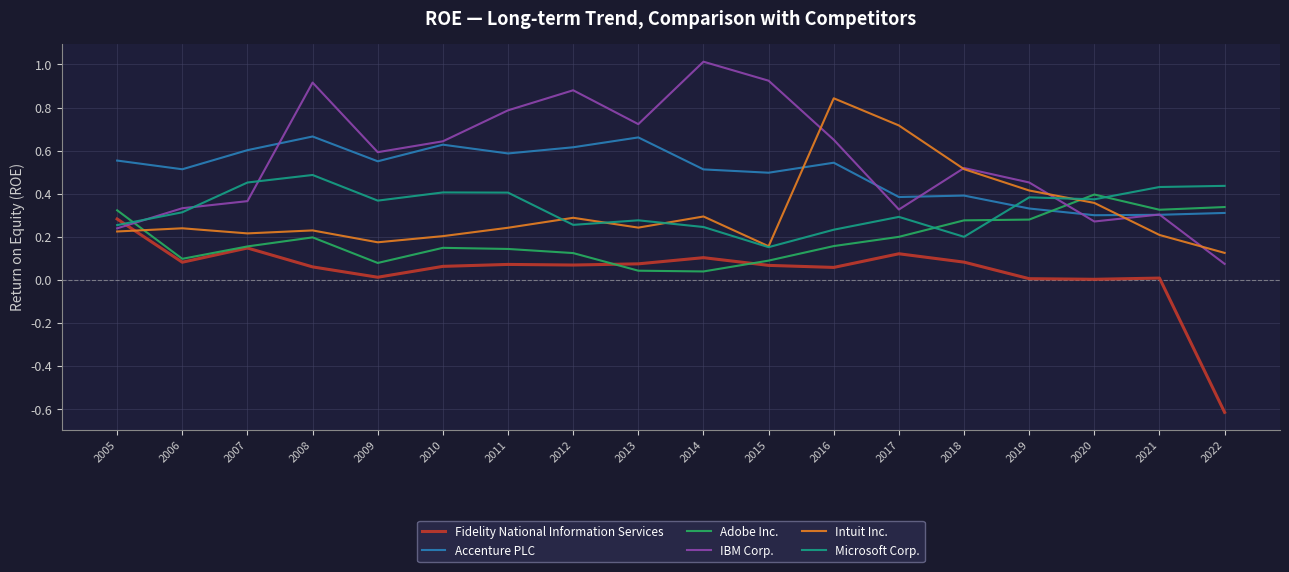

At 2011, list the series in order from largest to smallest.

IBM Corp., Accenture PLC, Microsoft Corp., Intuit Inc., Adobe Inc., Fidelity National Information Services